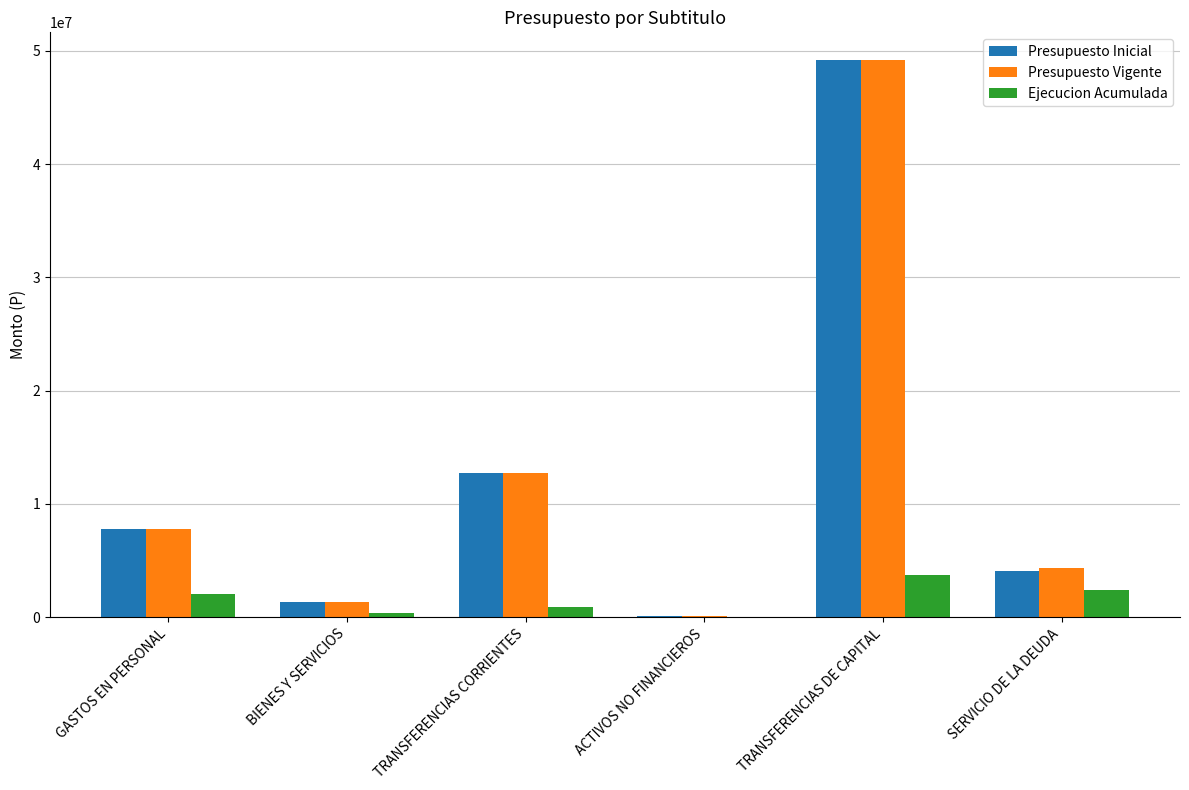

Is the value of Presupuesto Vigente at SERVICIO DE LA DEUDA greater than the value of Presupuesto Inicial at BIENES Y SERVICIOS?

Yes